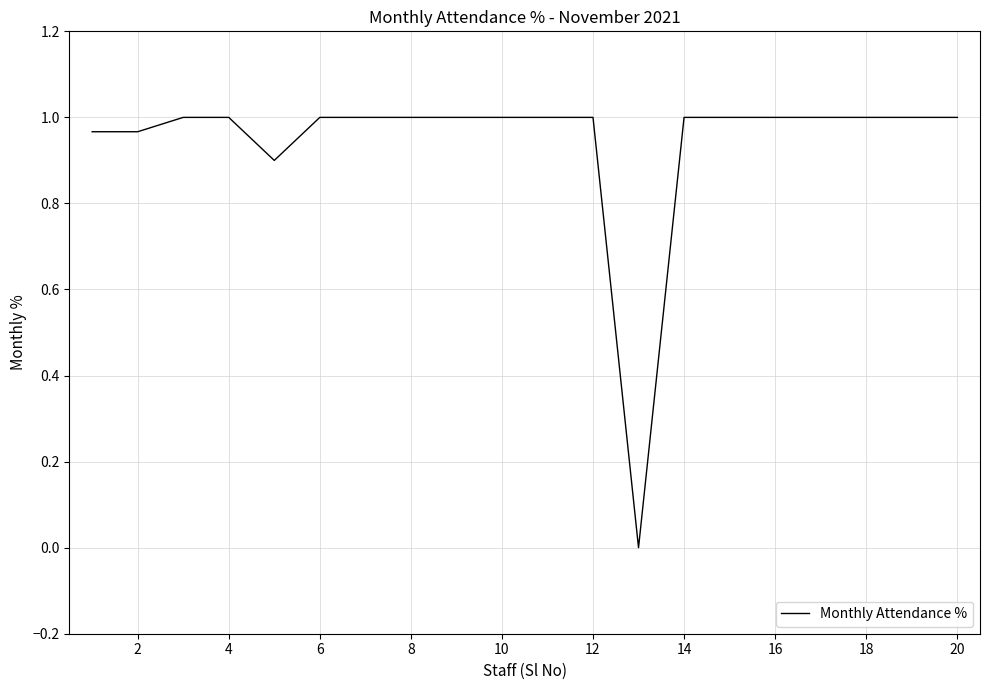

How many interior local valleys (lower than both neighbors) does the data have?

2